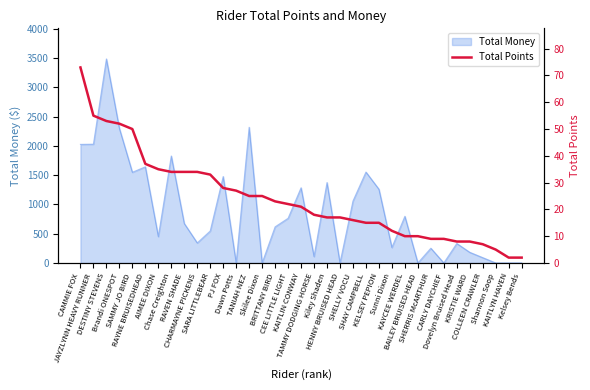

What is the maximum value shown in the chart?

73